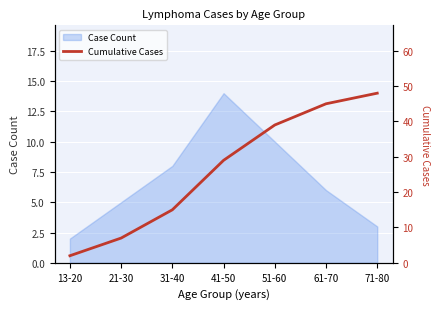

True or false: Case Count has a value of 9 at 61-70.

False